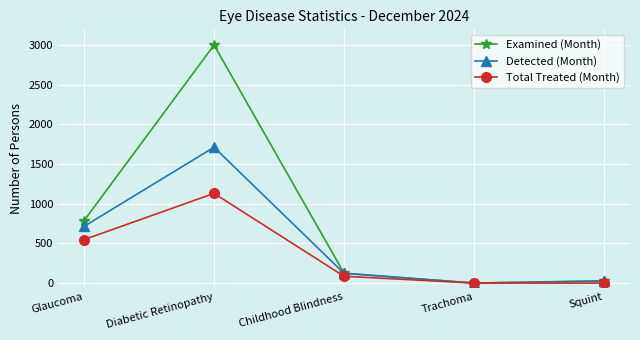

Is the value of Examined (Month) at Childhood Blindness greater than the value of Total Treated (Month) at Squint?

Yes